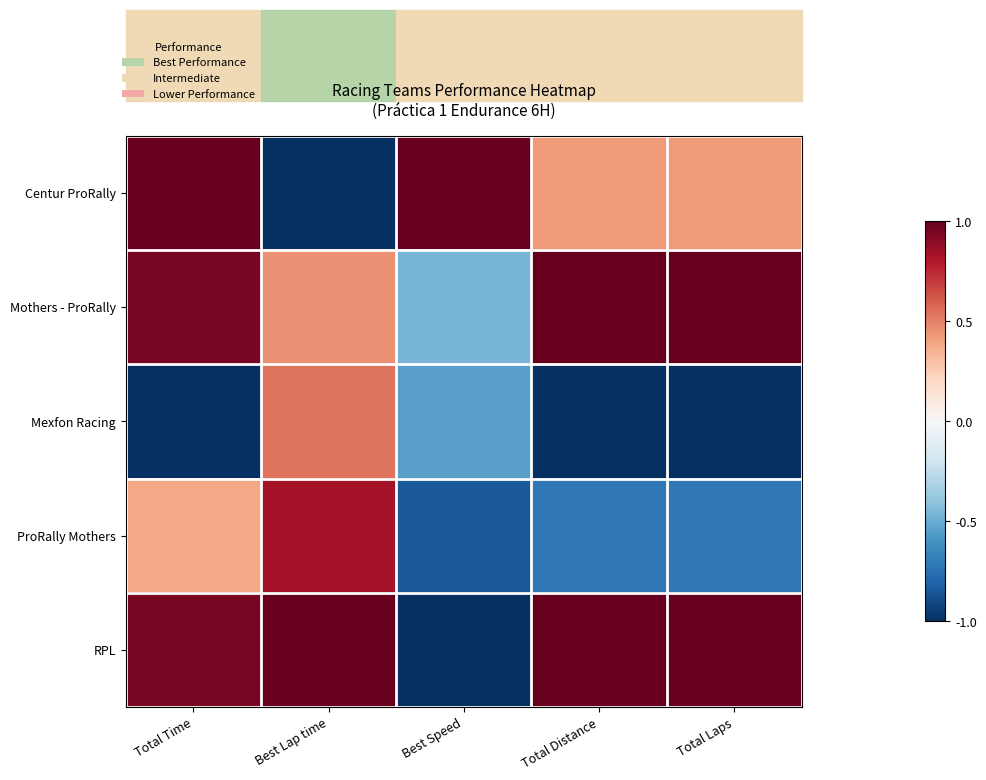

At how many categories does at least one series exceed 0?

5